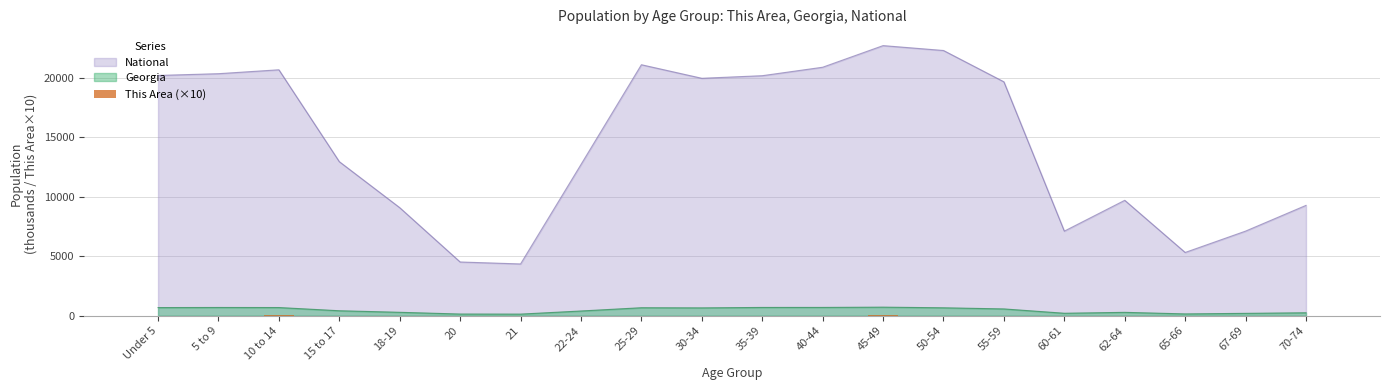

At which category does the chart reach its minimum across all series?

21